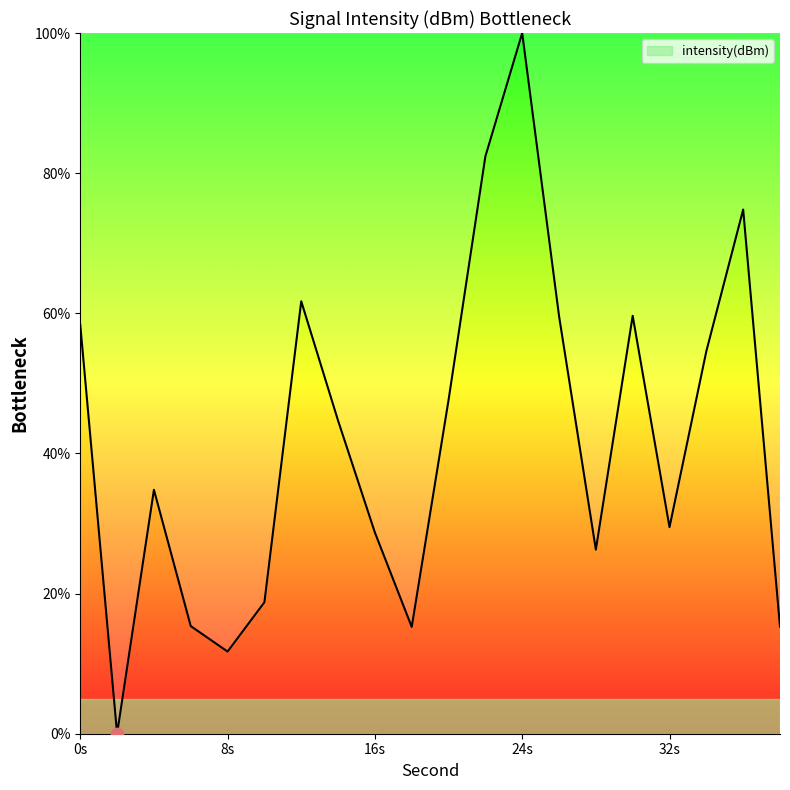

What is the greatest value displayed?

100.0